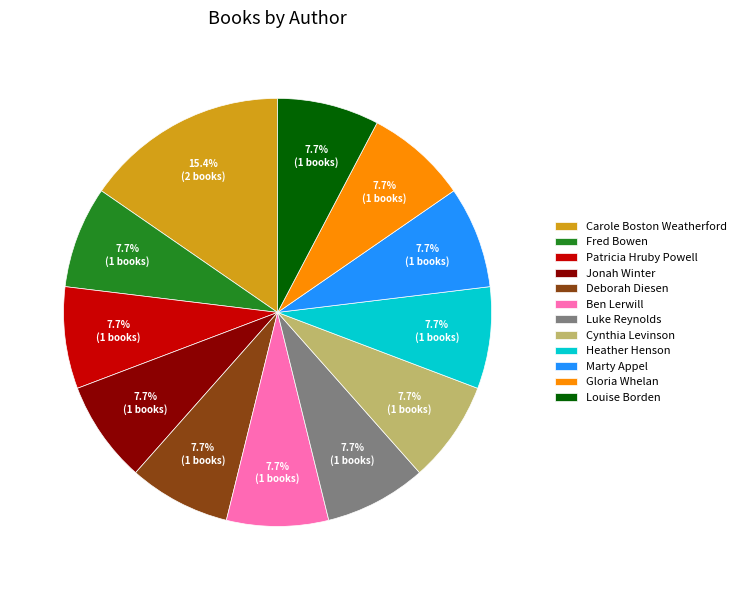

What is the ratio of the value at Heather Henson to the value at Carole Boston Weatherford?

0.5